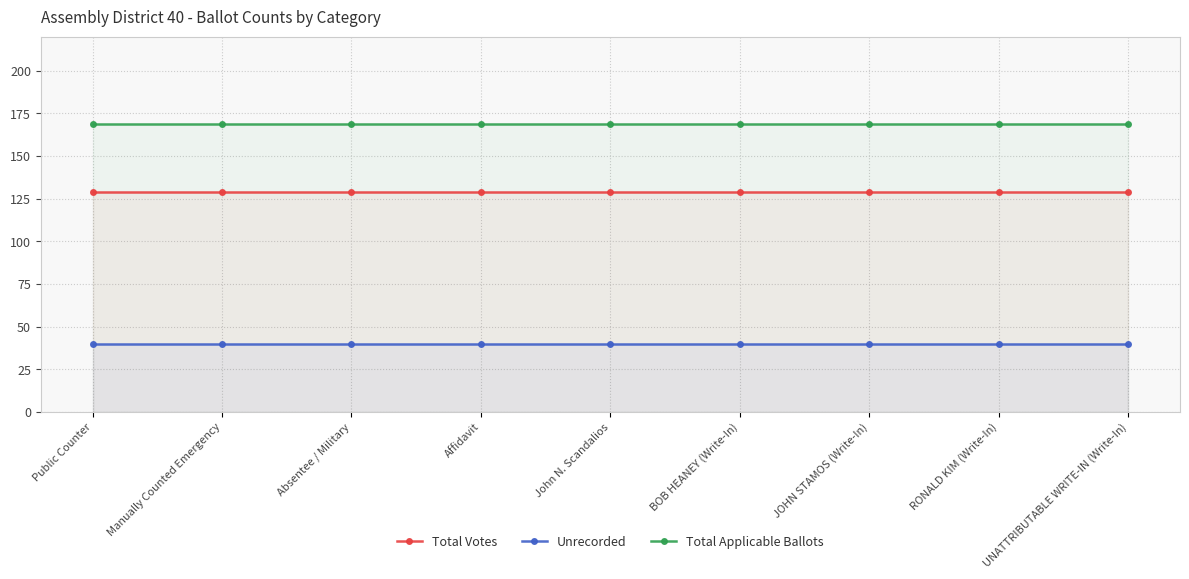

True or false: Unrecorded has a value of 15 at BOB HEANEY (Write-In).

False